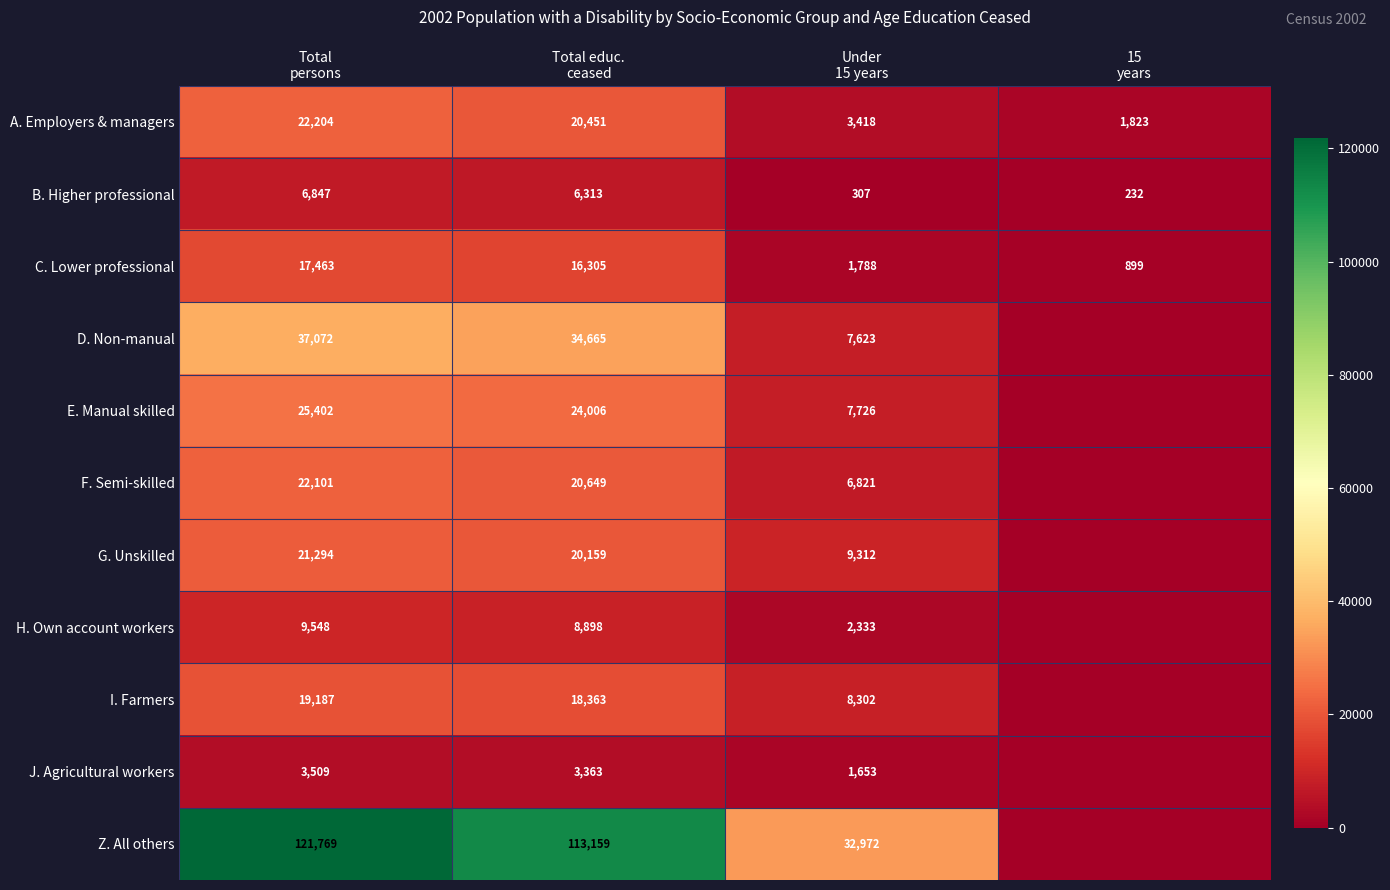

What is the average value of the F. Semi-skilled series?

12393